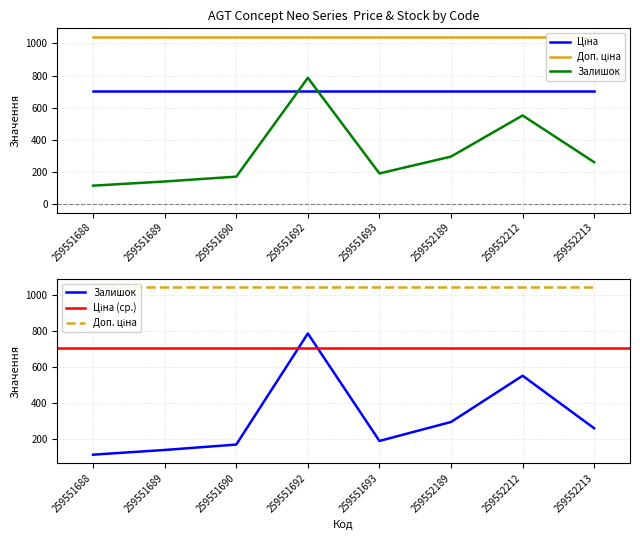

The Залишок series shows 171.0 at 259551690. True or false?

True